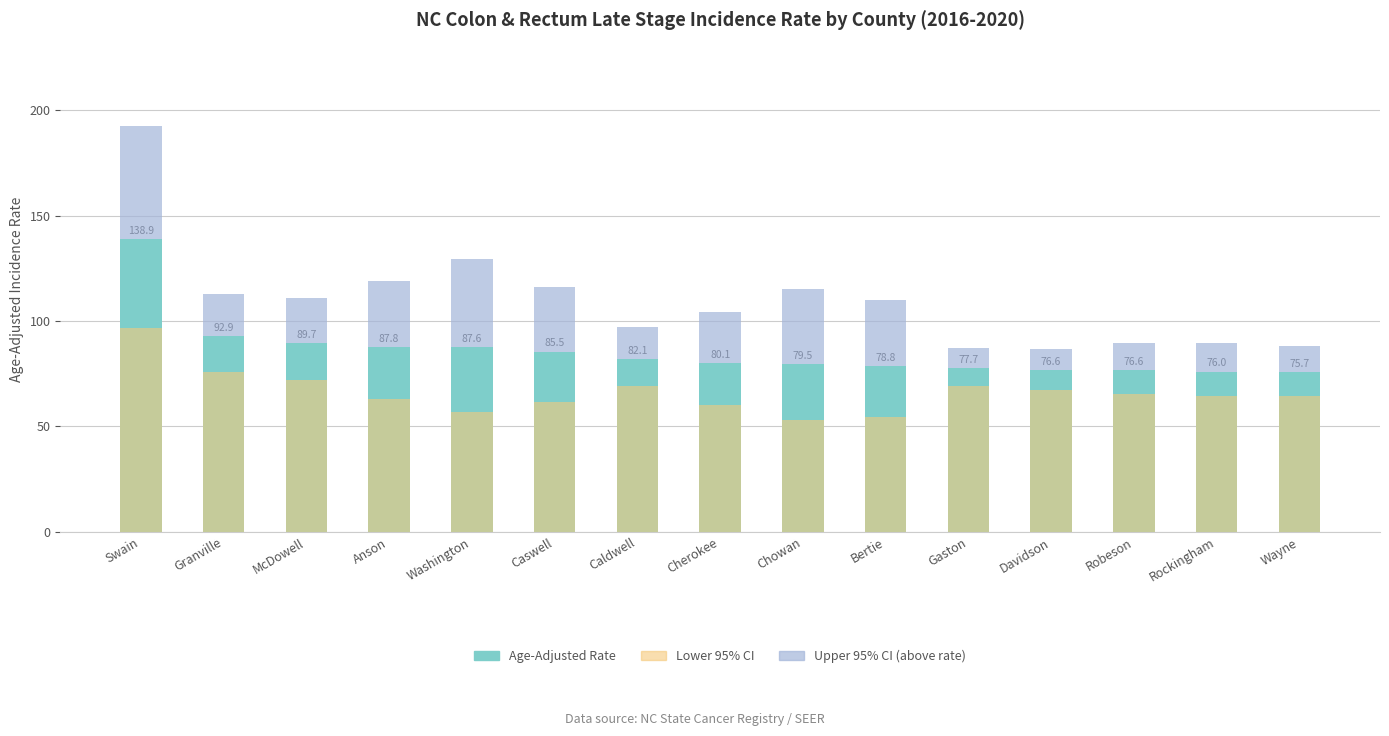

Reading left to right, list all the values displayed in this chart.

Age-Adjusted Rate: Swain=138.9	Granville=92.9	McDowell=89.7	Anson=87.8	Washington=87.6	Caswell=85.5	Caldwell=82.1	Cherokee=80.1	Chowan=79.5	Bertie=78.8	Gaston=77.7	Davidson=76.6	Robeson=76.6	Rockingham=76.0	Wayne=75.7
Lower 95% CI: Swain=96.9	Granville=75.8	McDowell=71.8	Anson=63.1	Washington=56.9	Caswell=61.4	Caldwell=69.0	Cherokee=60.2	Chowan=53.0	Bertie=54.6	Gaston=69.1	Davidson=67.3	Robeson=65.2	Rockingham=64.2	Wayne=64.6
Upper 95% CI (above rate): Swain=53.7	Granville=19.8	McDowell=21.1	Anson=31.1	Washington=41.8	Caswell=30.4	Caldwell=14.9	Cherokee=24.2	Chowan=35.5	Bertie=31.3	Gaston=9.4	Davidson=10.2	Robeson=12.8	Rockingham=13.4	Wayne=12.4